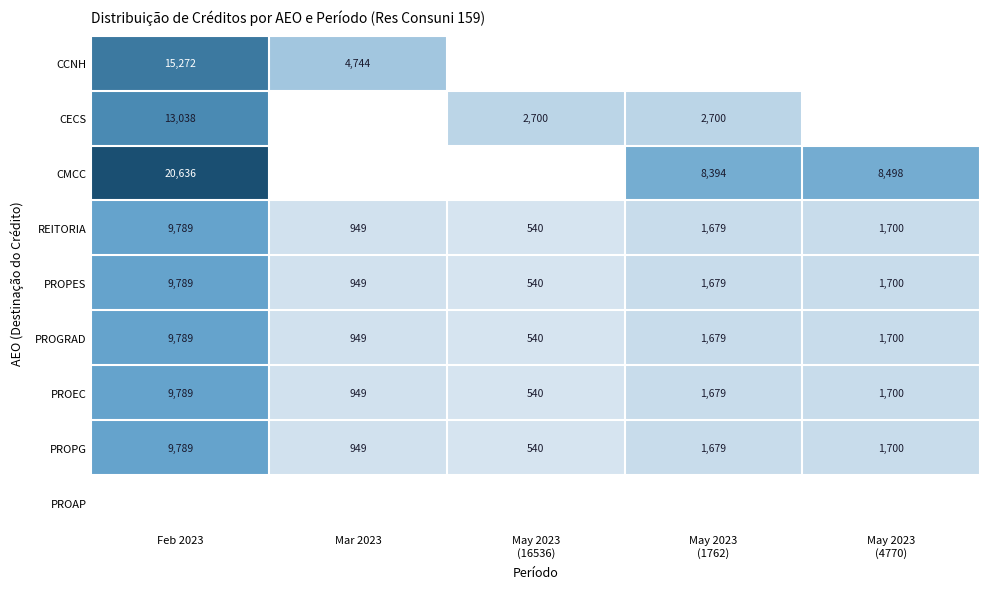

What is the sum of the CCNH values at Feb 2023 and Mar 2023?

20015.6